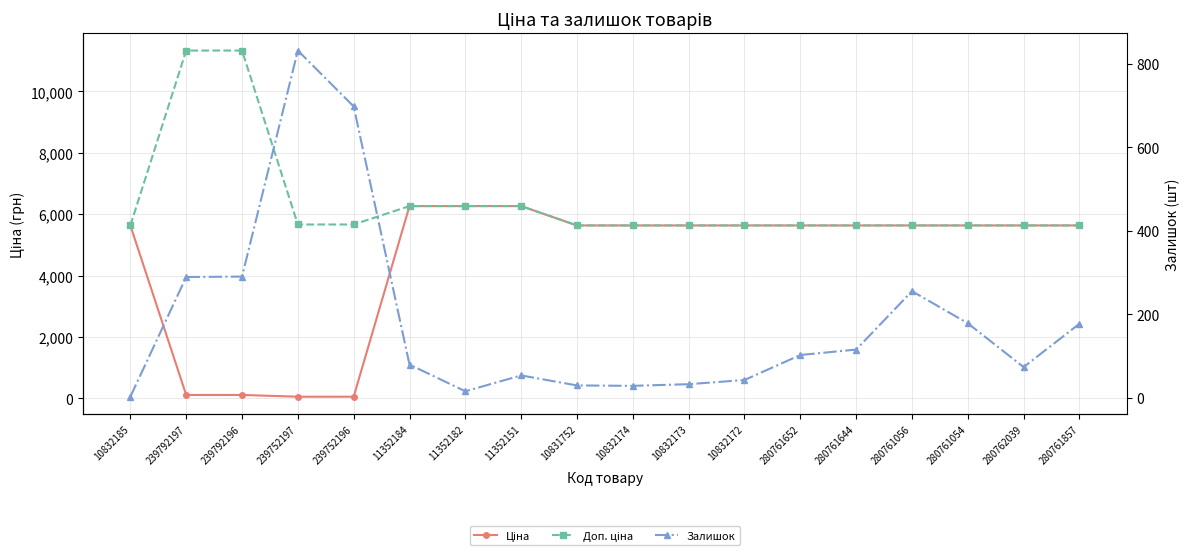

Is it true that Залишок equals 137.8 at 280761056?

False